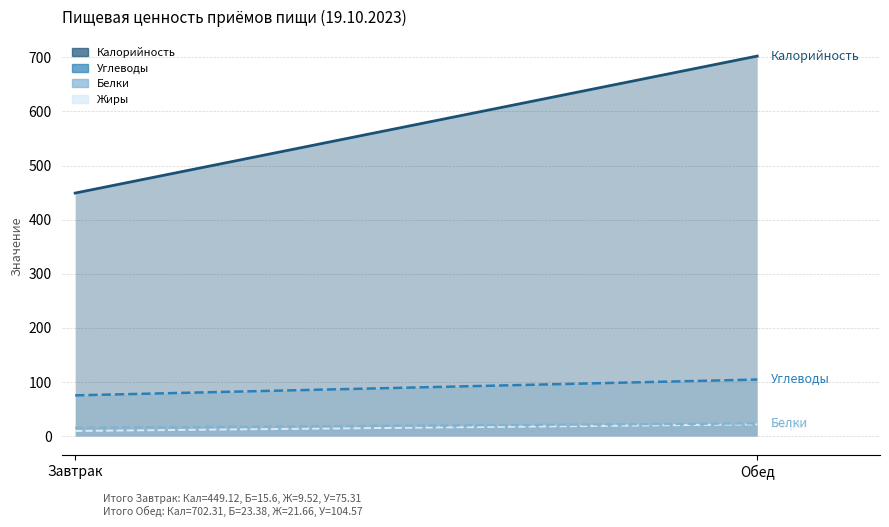

Which label corresponds to the largest value in the chart?

Обед